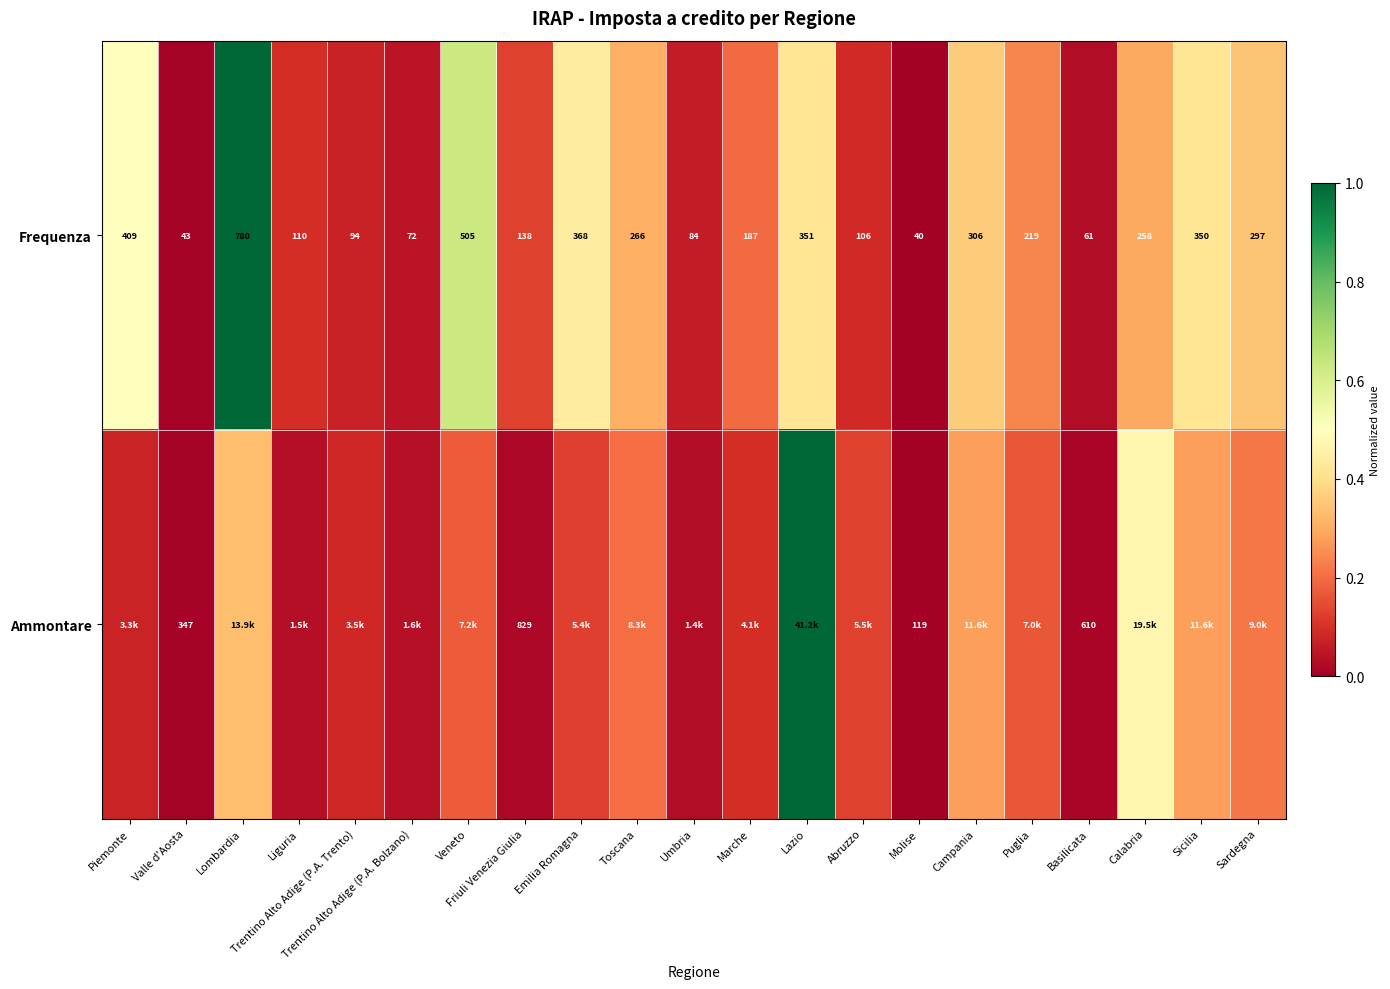

At which label does Frequenza reach its minimum?

Molise